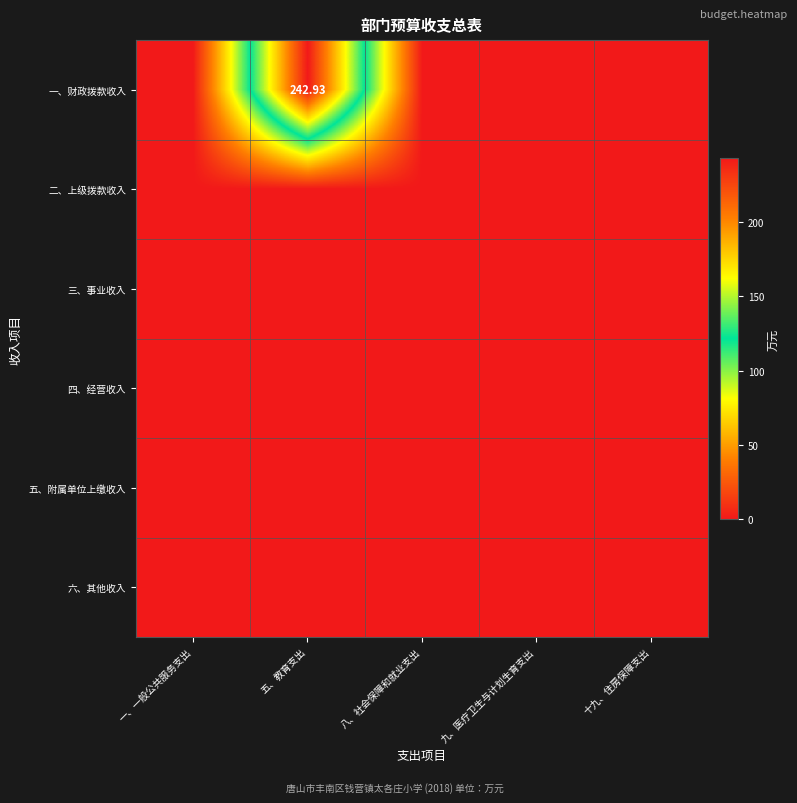

True or false: 四、经营收入 has a value of 0.0 at 十九、住房保障支出.

True